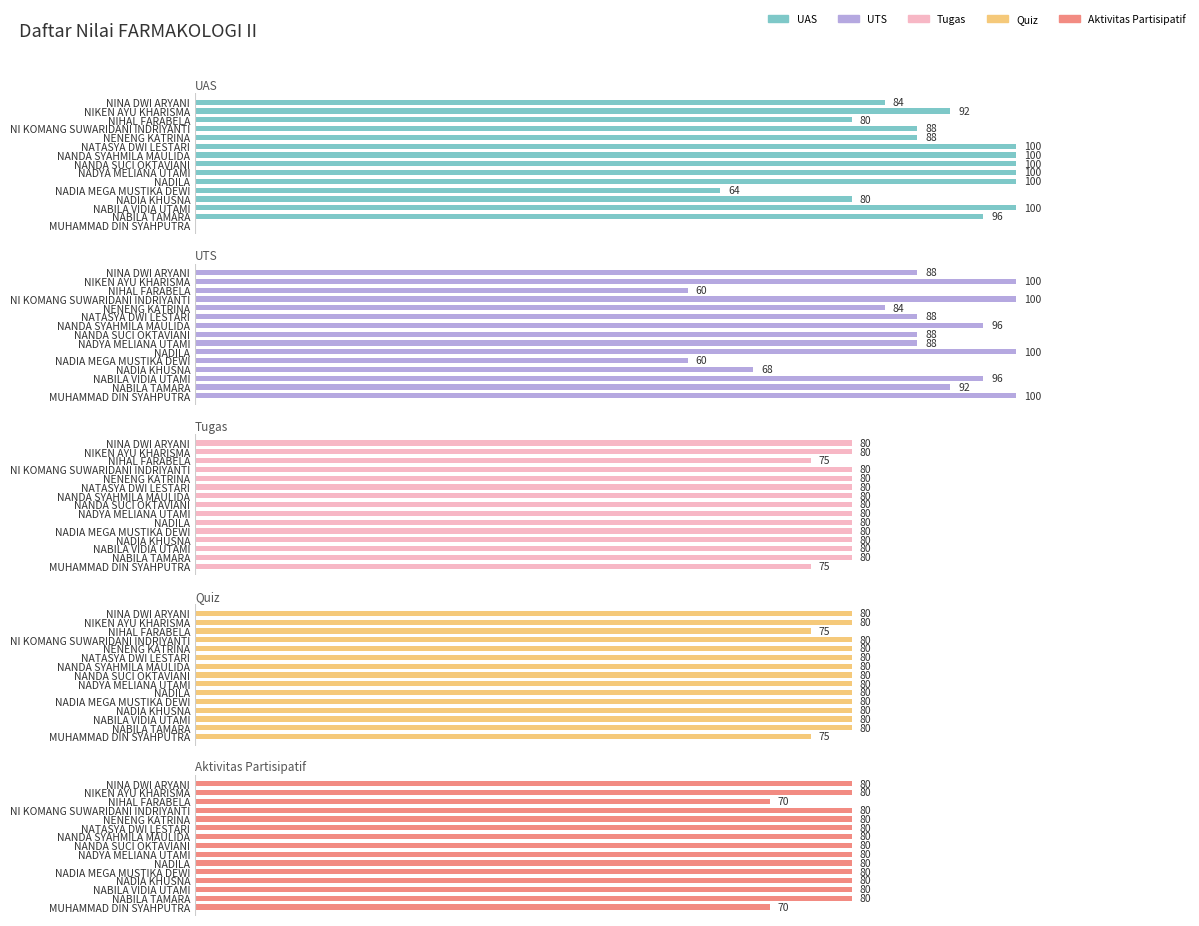

How many data points does each series have?

15